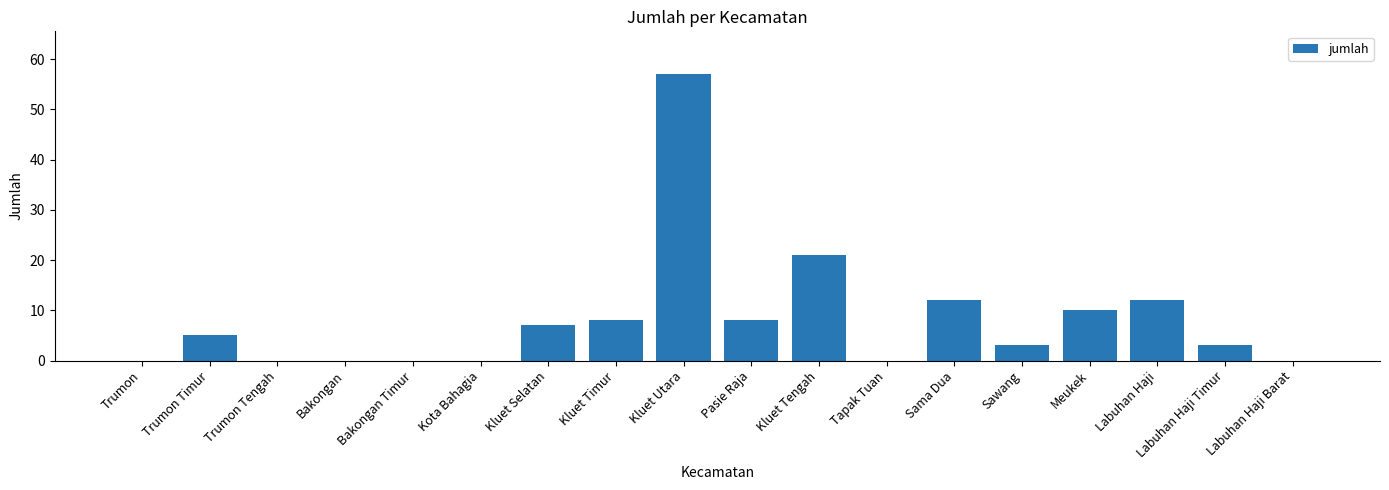

What is the greatest value displayed?

57